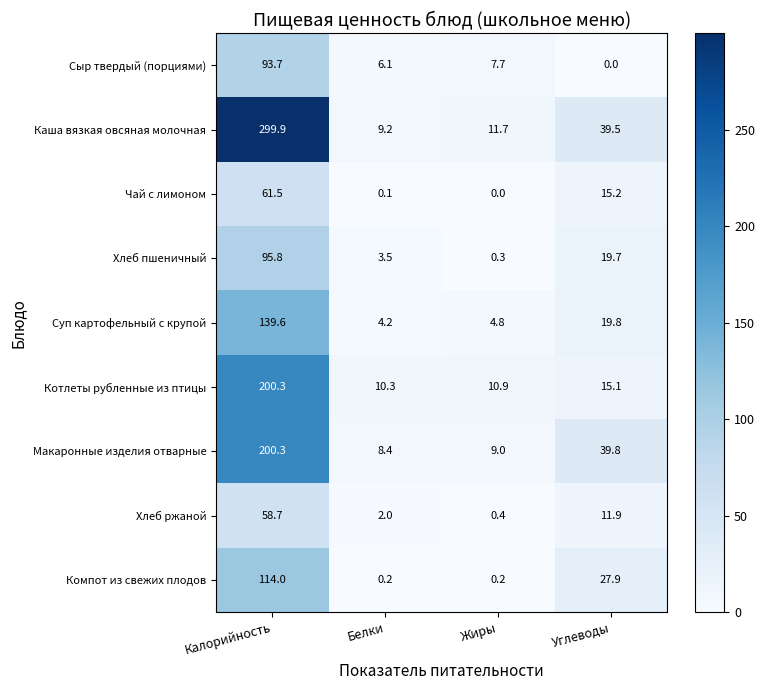

The value of Хлеб ржаной at Углеводы is 11.9. True or false?

True